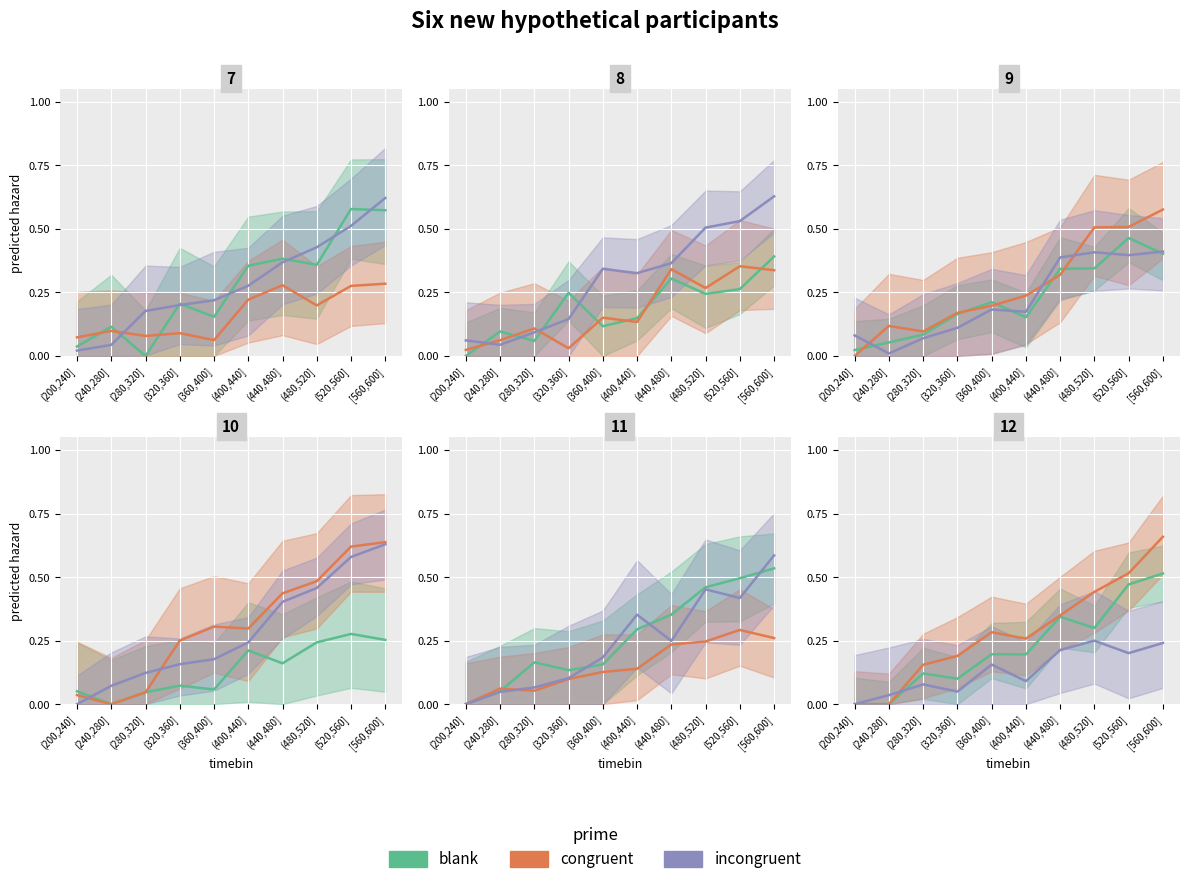

What is the label of the 8th point from the right?

(280,320]